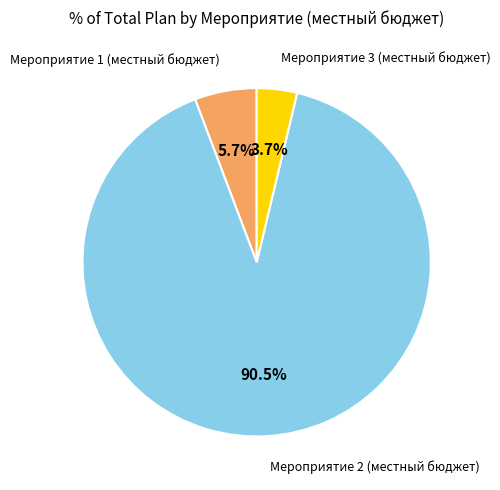

Does any single category account for the majority?

Yes